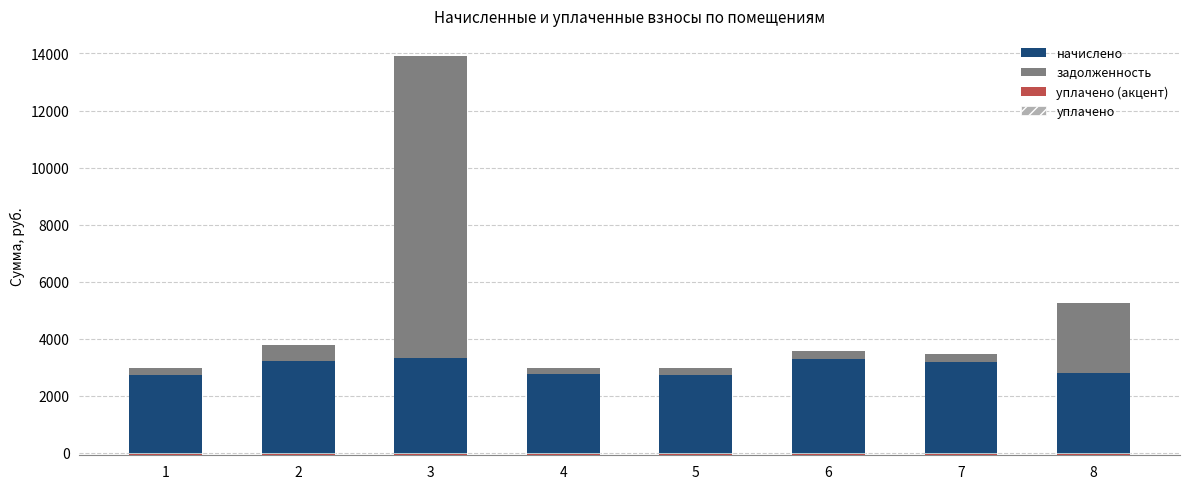

What is the value of the уплачено (акцент) bar at the 2nd from the left?

80.0